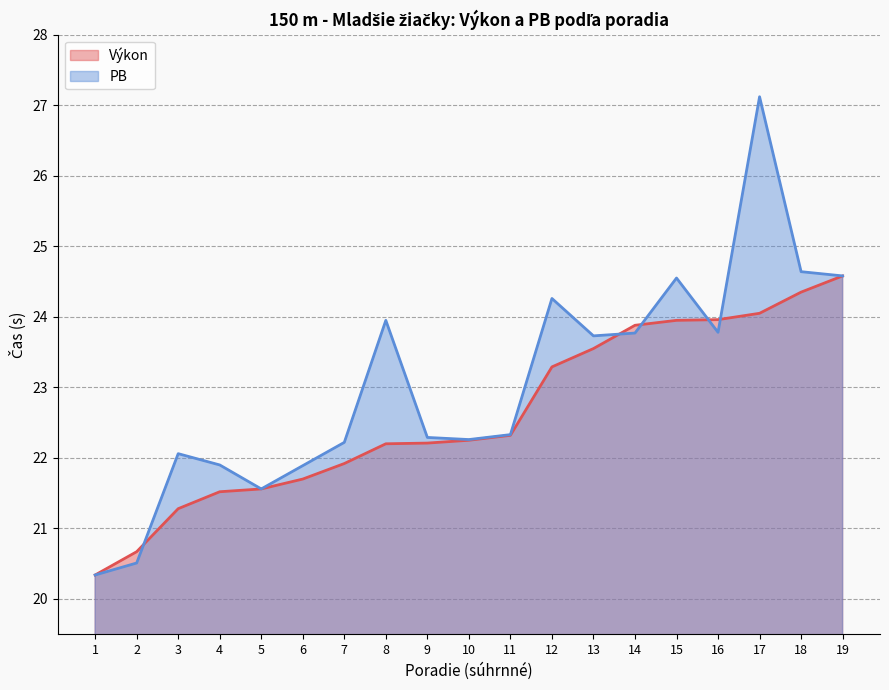

What value does the Výkon series have at 8?

22.2